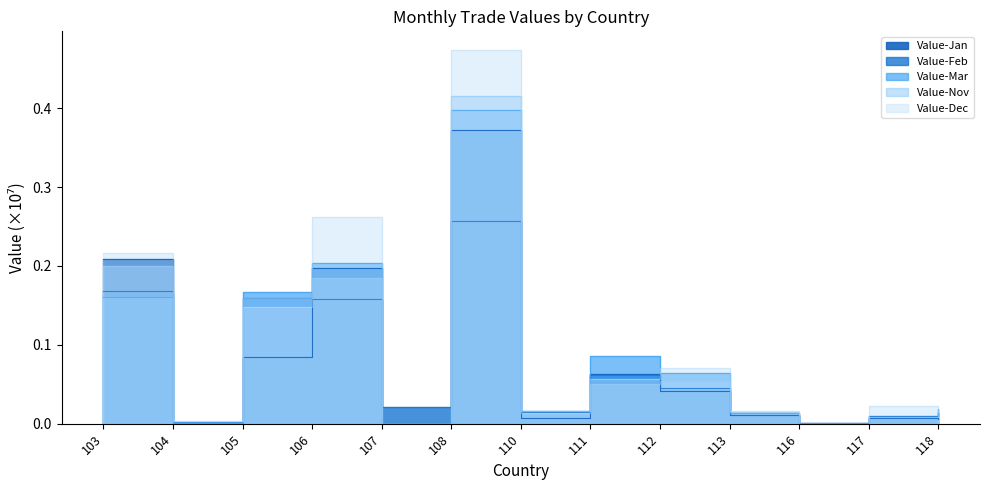

List the series in order of their peak value, highest first.

Value-Dec, Value-Nov, Value-Mar, Value-Jan, Value-Feb